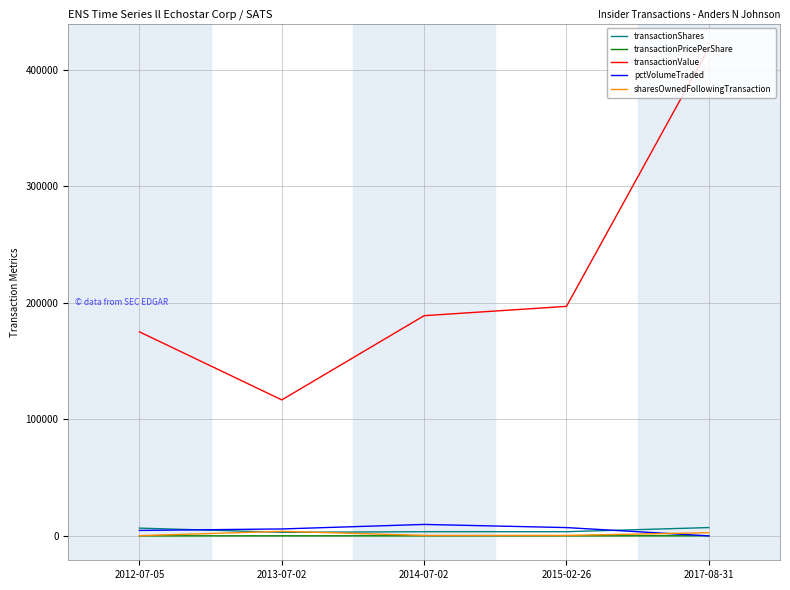

True or false: sharesOwnedFollowingTransaction and transactionValue cross at least once.

False